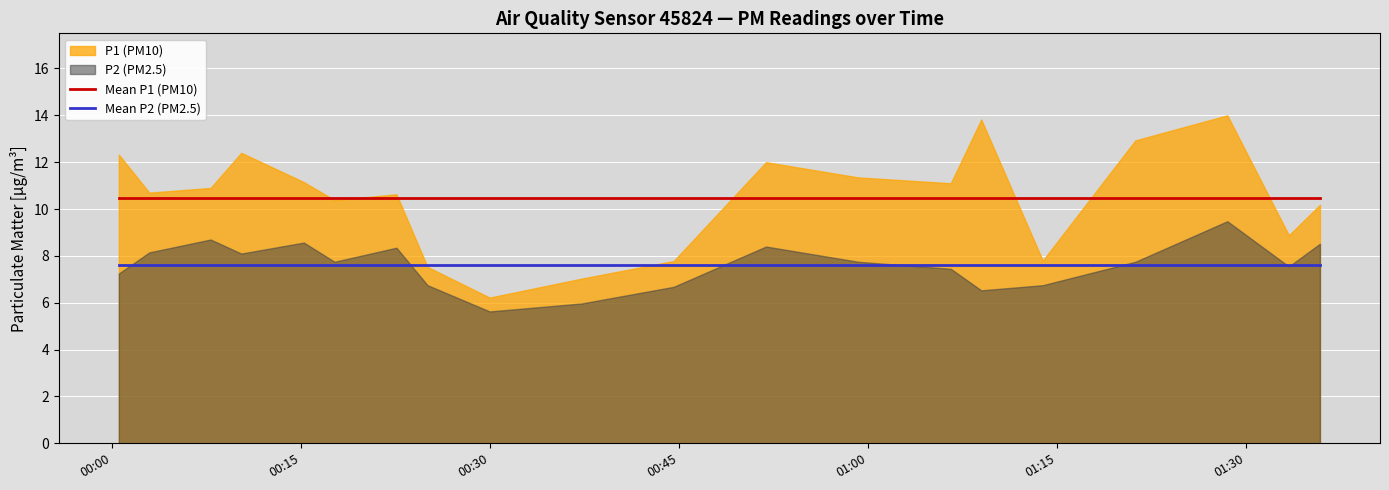

True or false: Mean P2 (PM2.5) and Mean P1 (PM10) cross at least once.

False